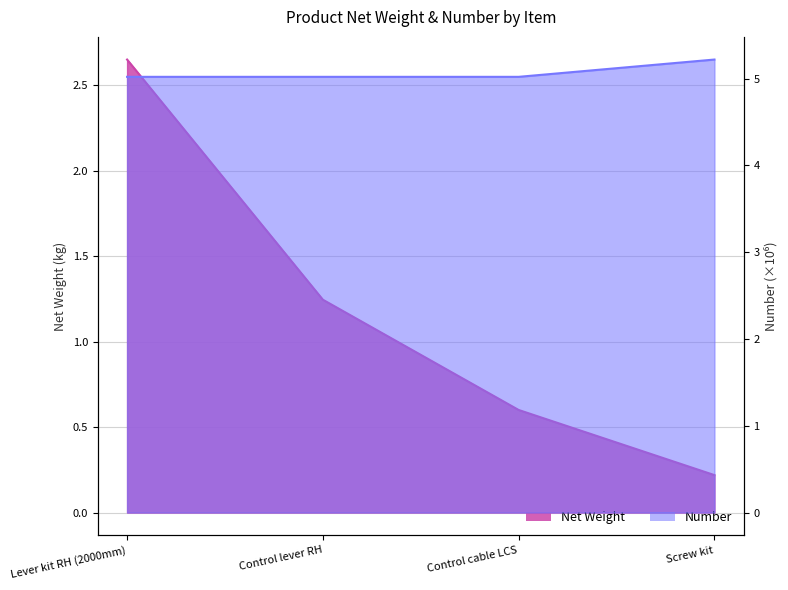

True or false: Net Weight has more than 0 points higher than both neighbors.

False